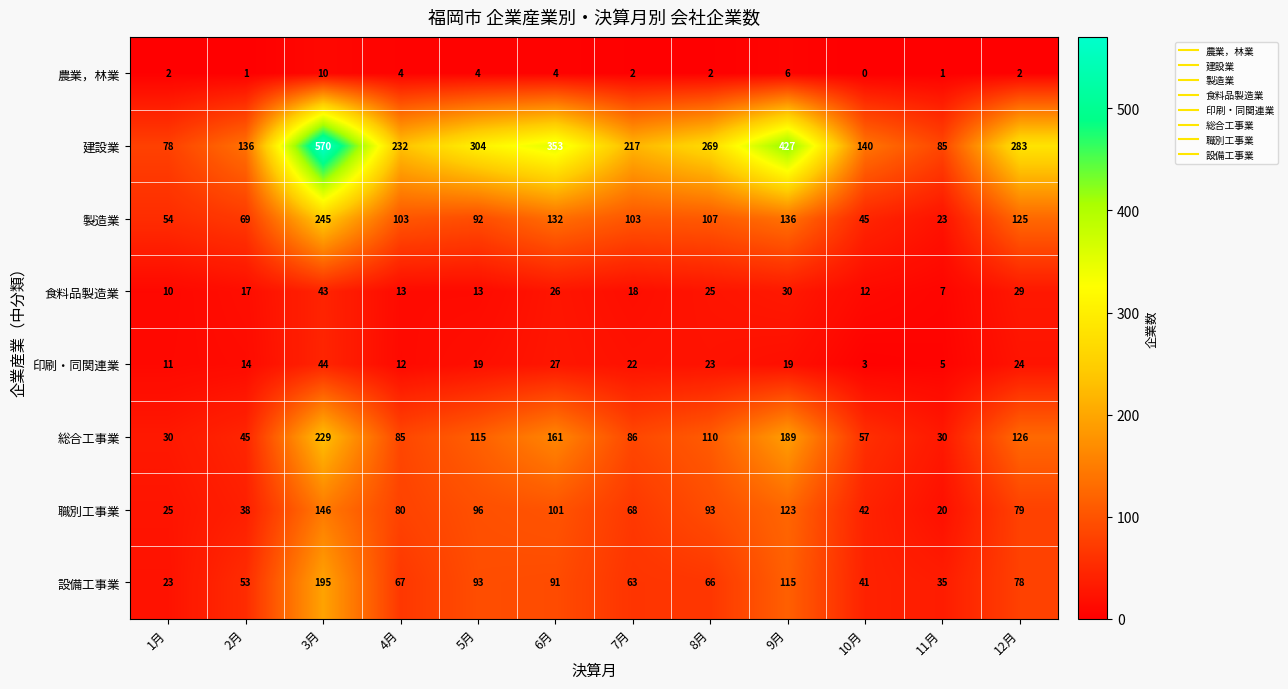

Where is 製造業 nearest to the value 134?

6月